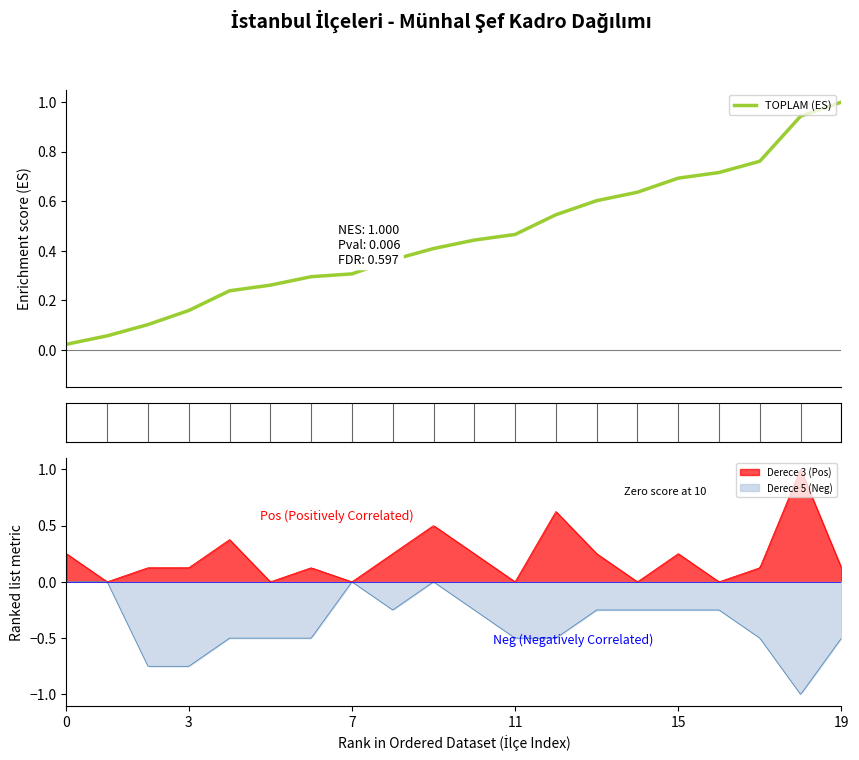

How many lines are shown in the chart?

1